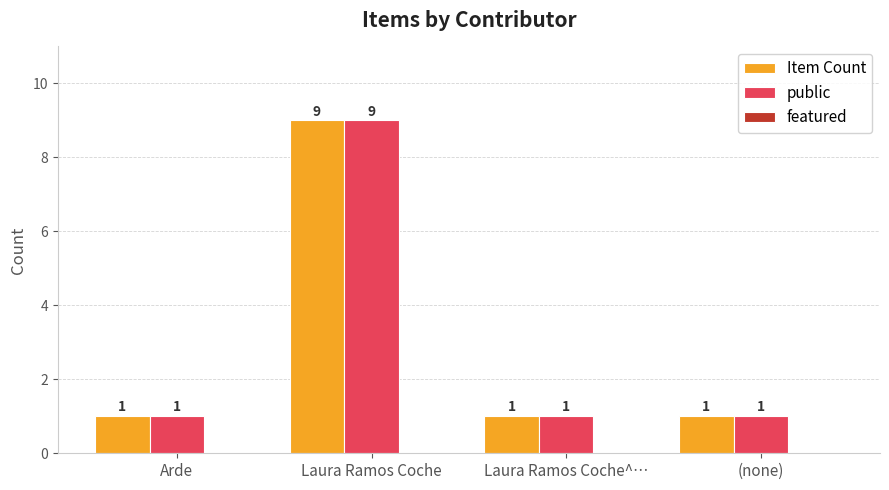

What is the value of the public bar at the 3rd from the left?

1